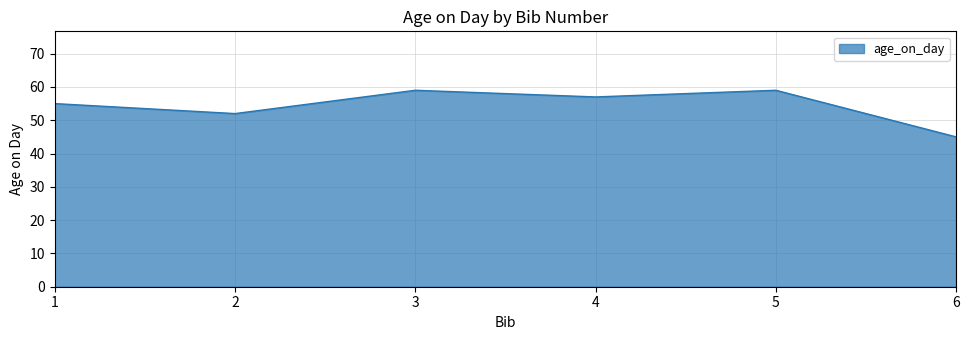

How many lines are shown in the chart?

1